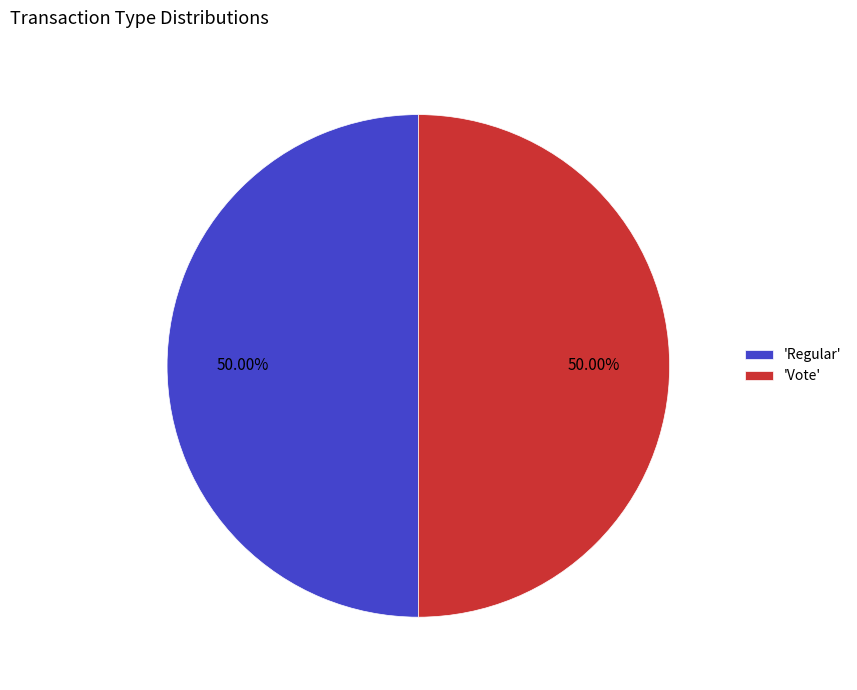

Approximately how many times larger is the value at 'Vote' compared to 'Regular'?

1.0